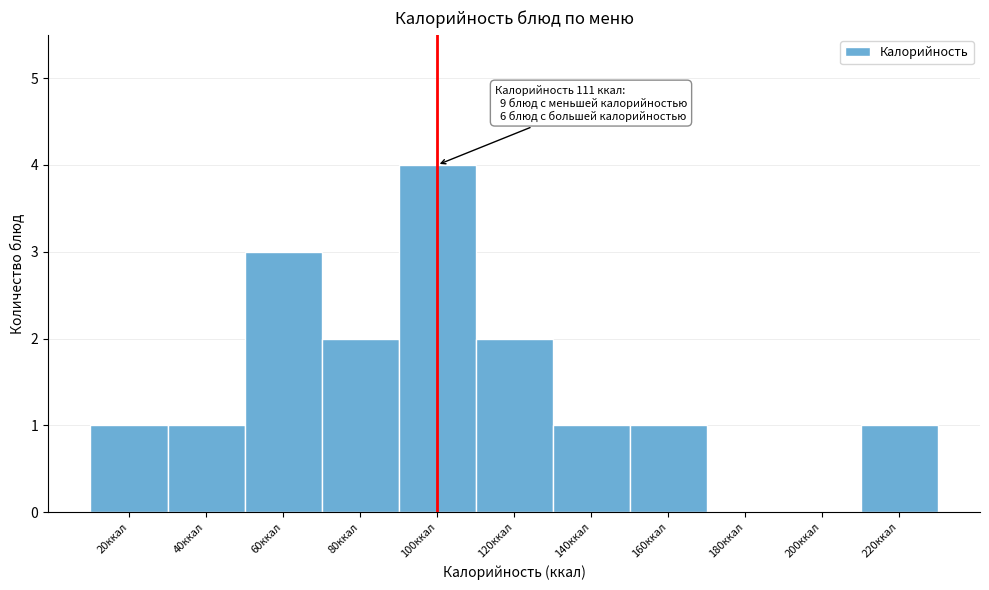

Reading left to right, transcribe all the data shown in this chart.

20ккал=1	40ккал=1	60ккал=3	80ккал=2	100ккал=4	120ккал=2	140ккал=1	160ккал=1	180ккал=0	200ккал=0	220ккал=1